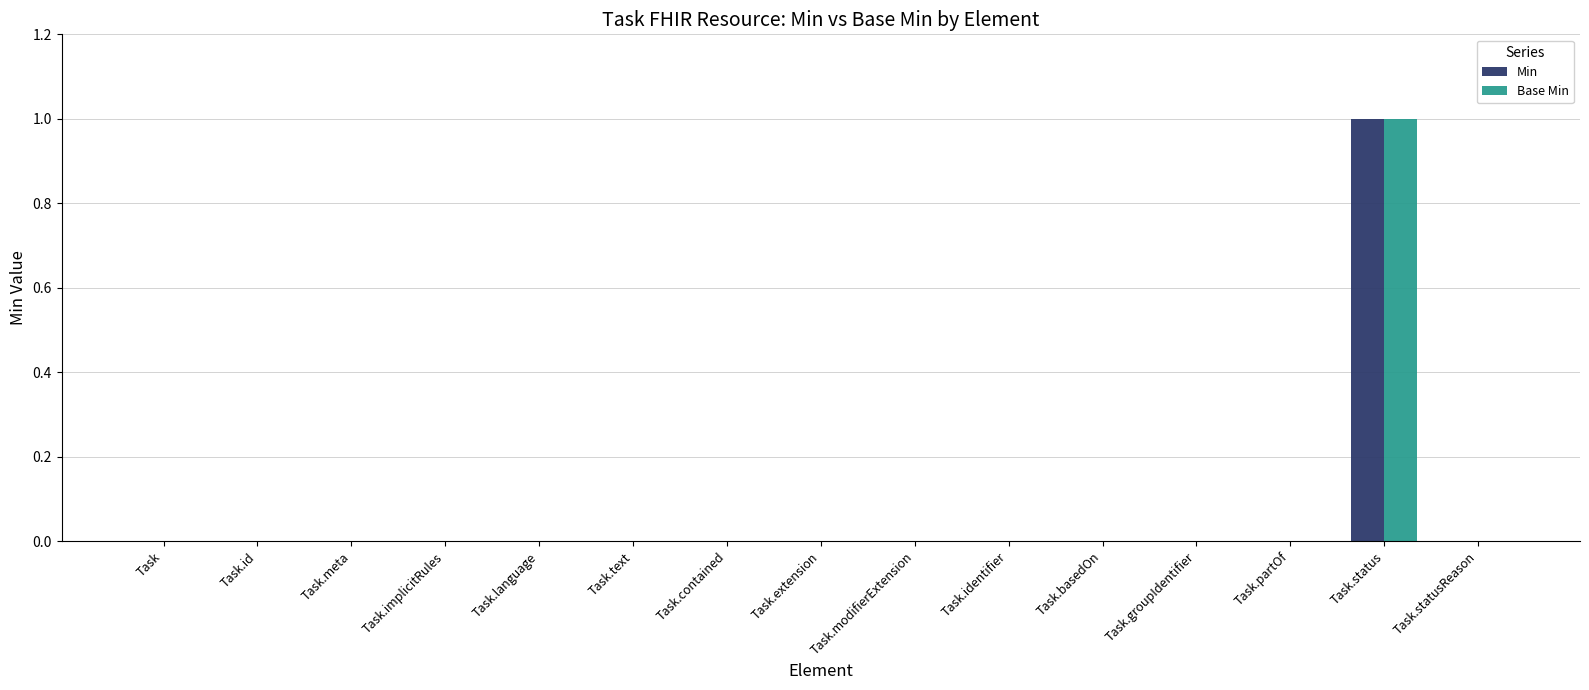

Are the bars grouped side by side (vs. stacked)?

Yes